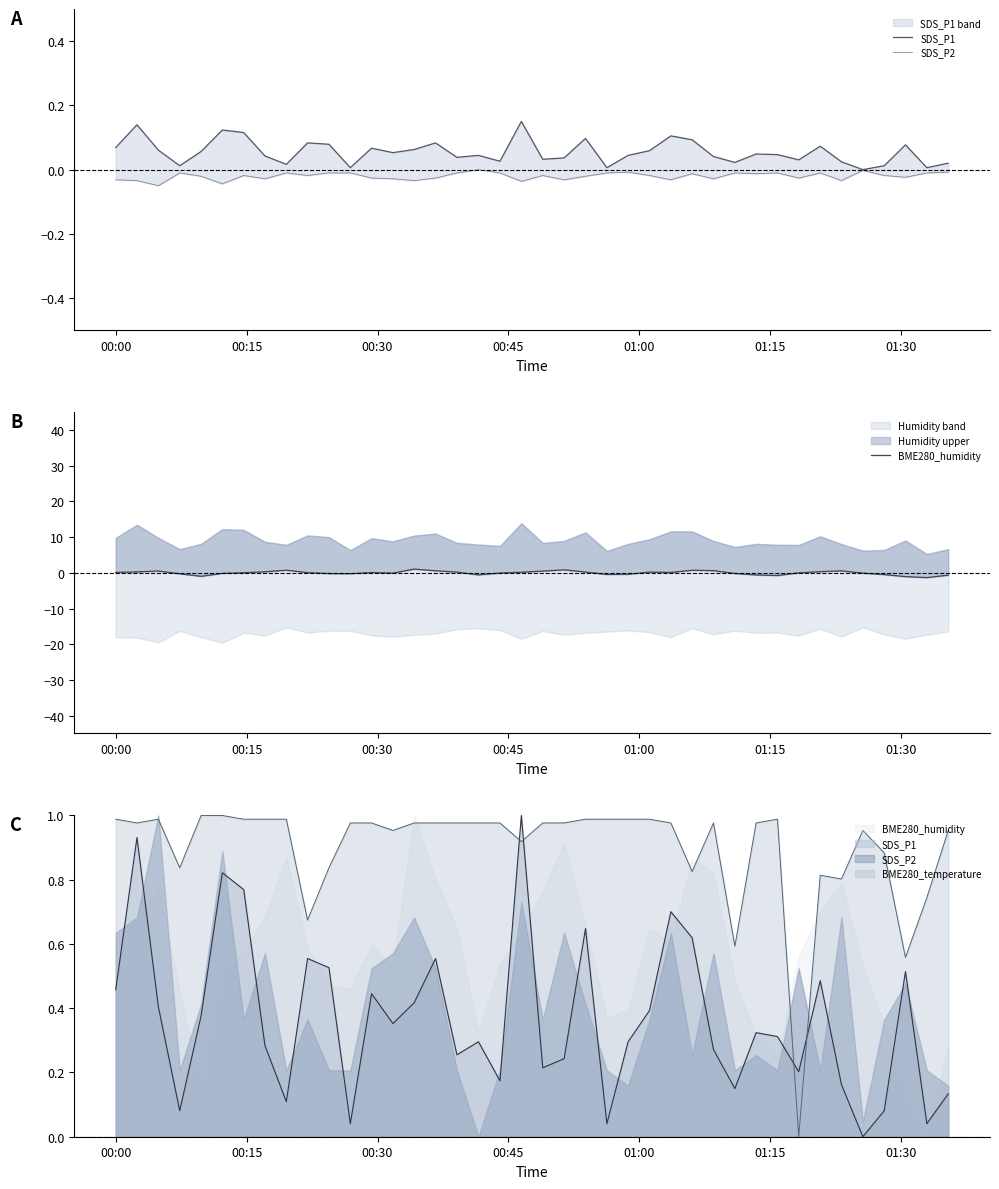

True or false: SDS_P1 and SDS_P2 cross at least once.

False